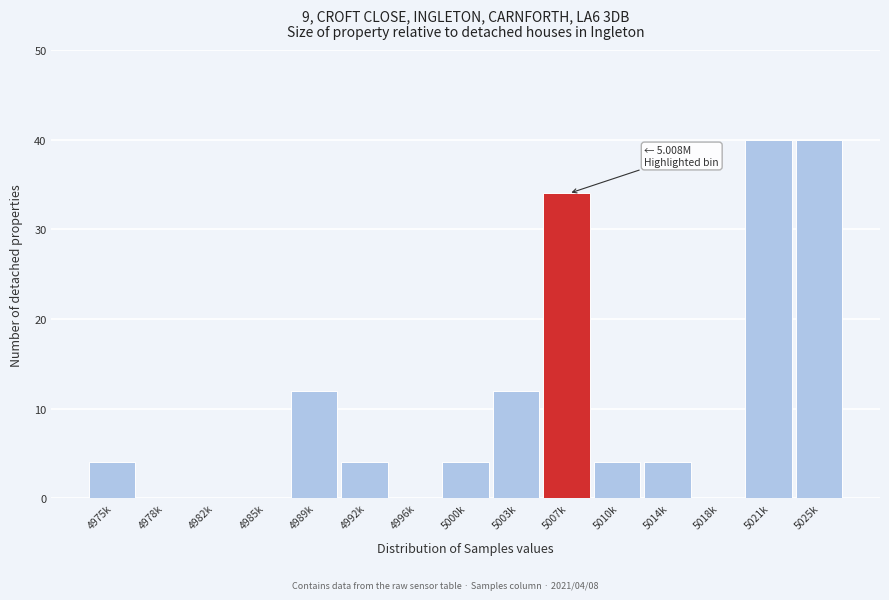

Reading left to right, list all the values displayed in this chart.

4975k=4	4978k=0	4982k=0	4985k=0	4989k=12	4992k=4	4996k=0	5000k=4	5003k=12	5007k=34	5010k=4	5014k=4	5018k=0	5021k=40	5025k=40